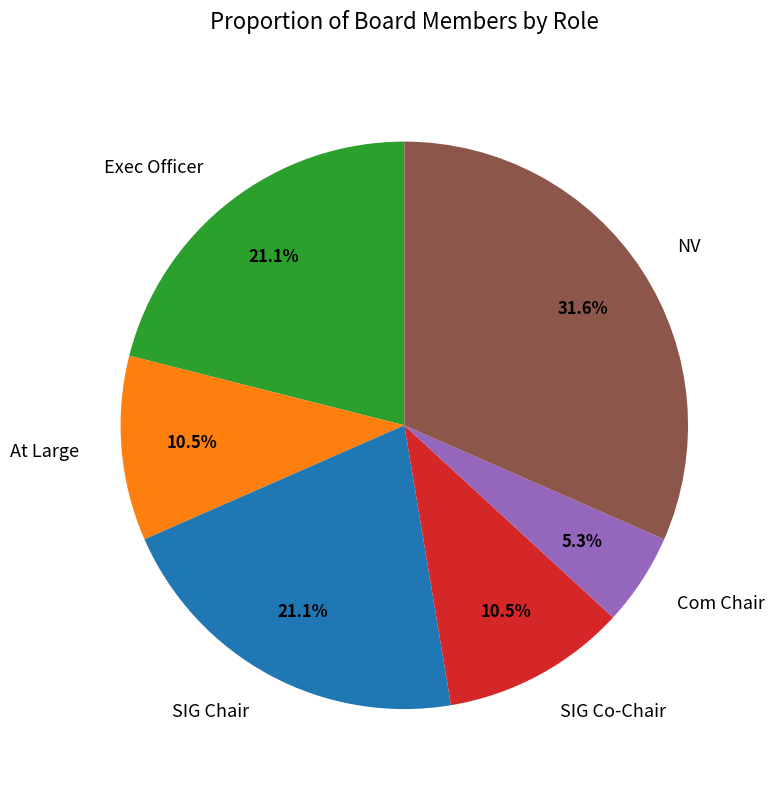

Does NV account for over 50% of the chart?

No